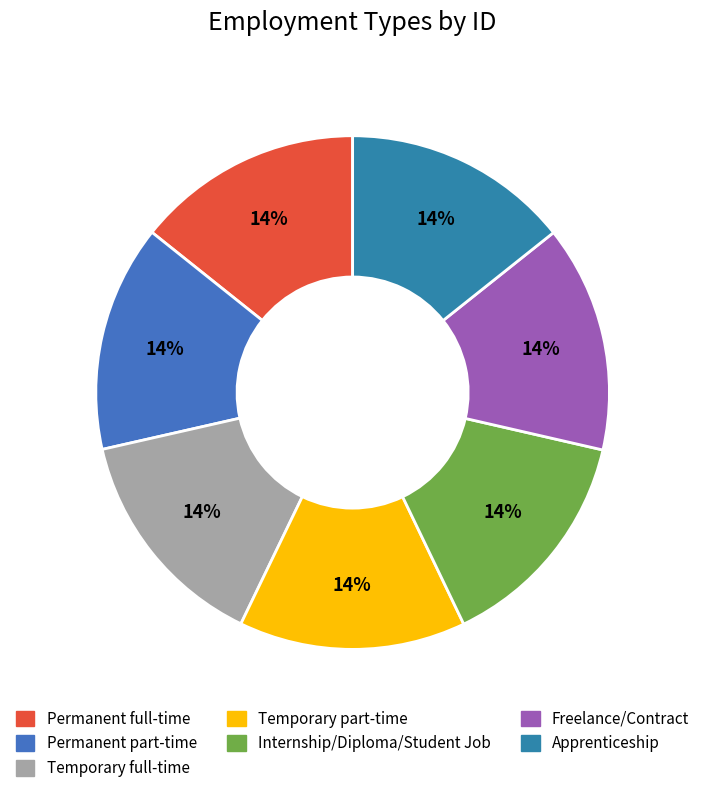

To the nearest percent, what portion does Permanent part-time represent?

14%